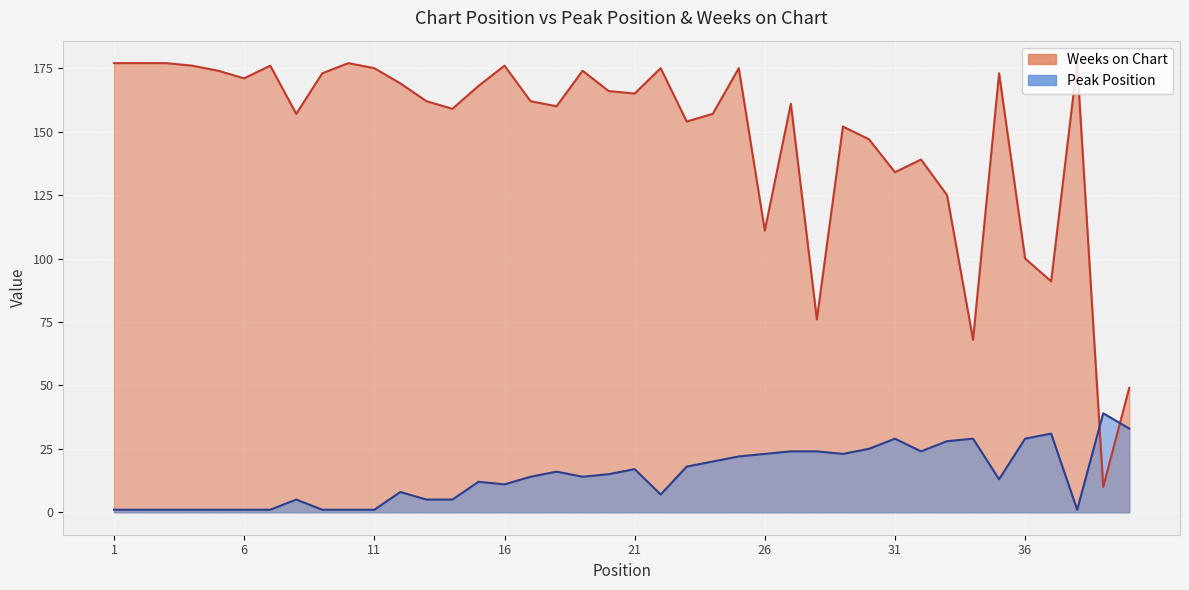

What is the spread (max minus min) of values at 34?

39